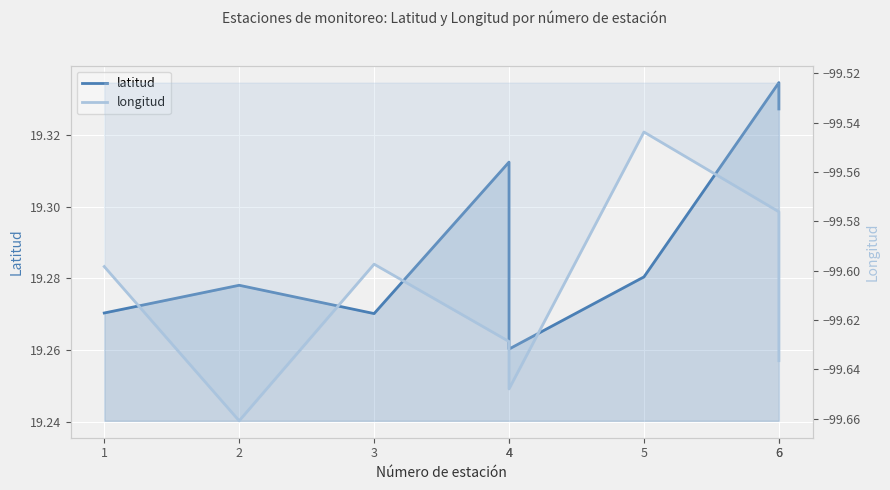

Read the latitud value at 3.

19.3